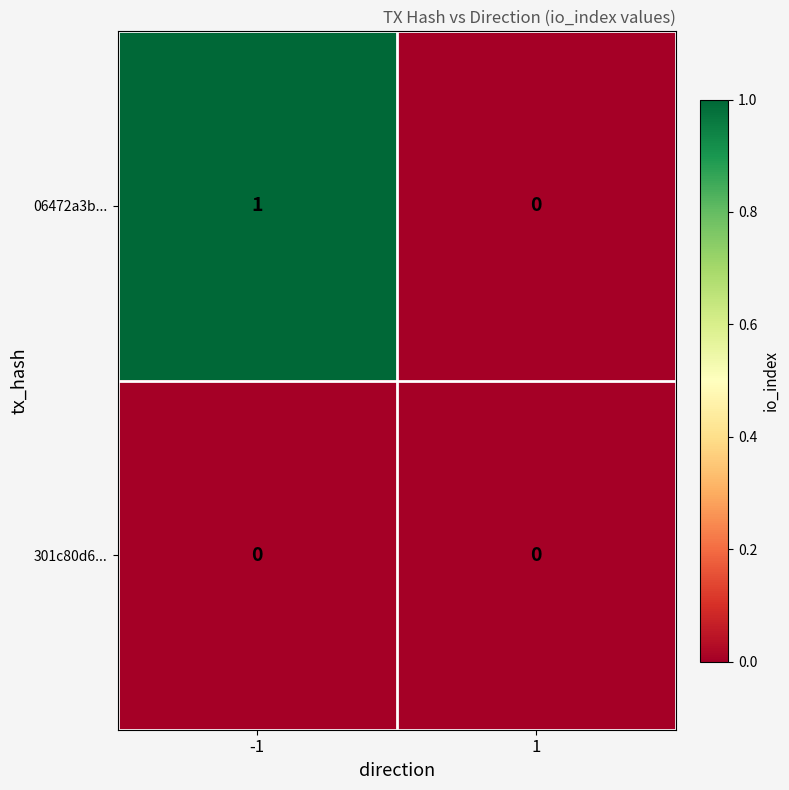

Rank the series by their maximum value, from highest to lowest.

06472a3b..., 301c80d6...